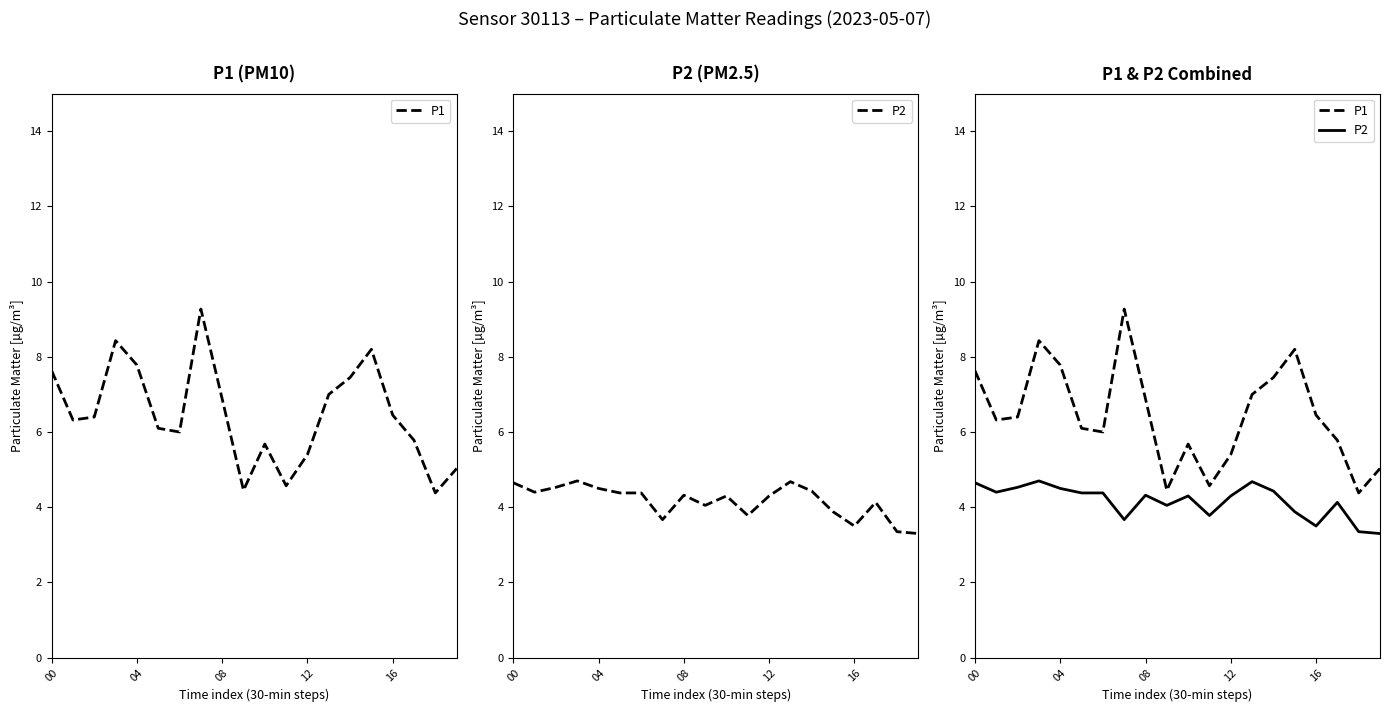

What is the sum of all P2 values?

83.2